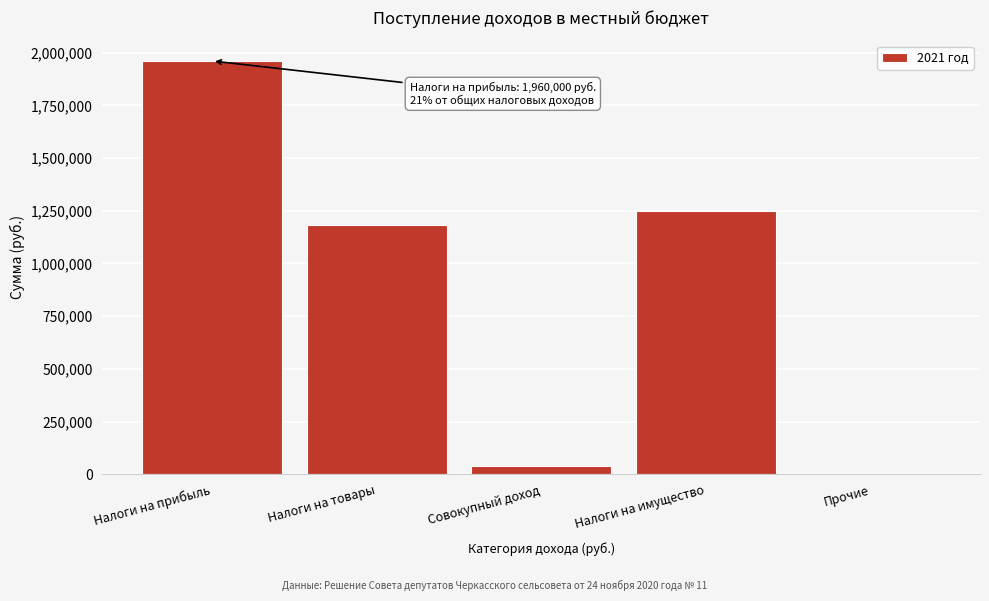

Reading left to right, transcribe all the data shown in this chart.

Налоги на прибыль=1960000	Налоги на товары=1183000	Совокупный доход=40000	Налоги на имущество=1250000	Прочие=3000